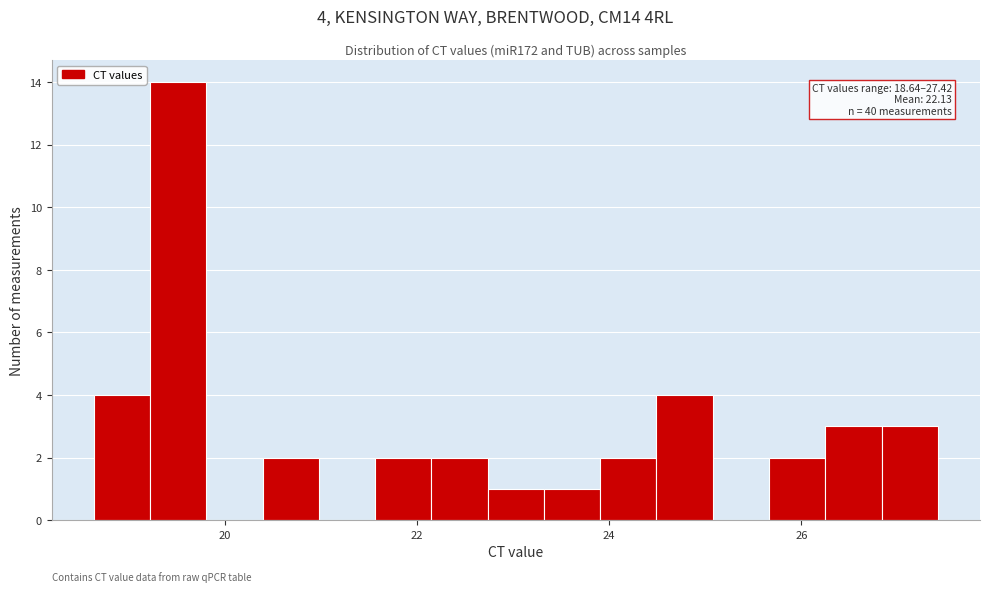

Around what value on the x-axis is the tallest bar? Give the approximate position of its centre, as read against the axis.

19.6